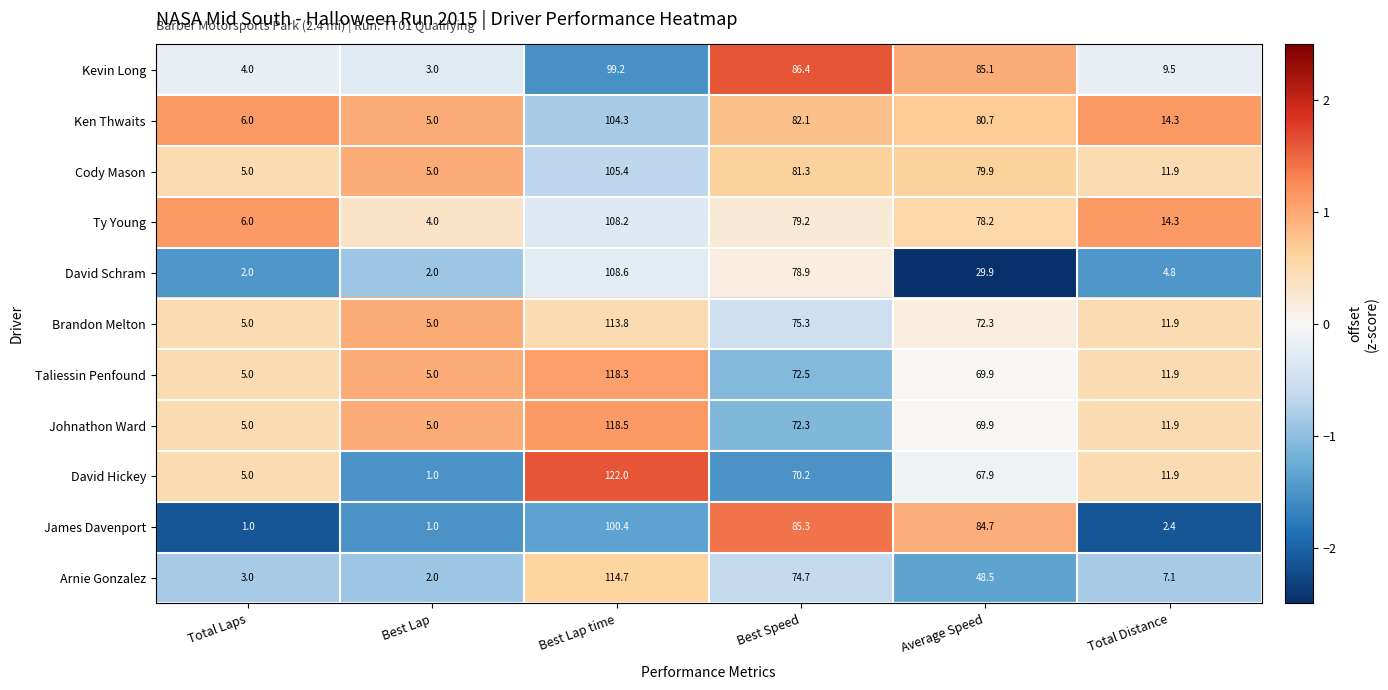

What is the average value of the David Hickey series?

46.3